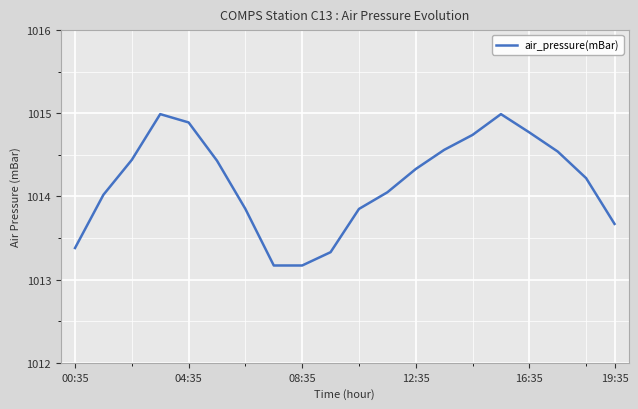

True or false: the data has more than 0 interior local peaks.

True